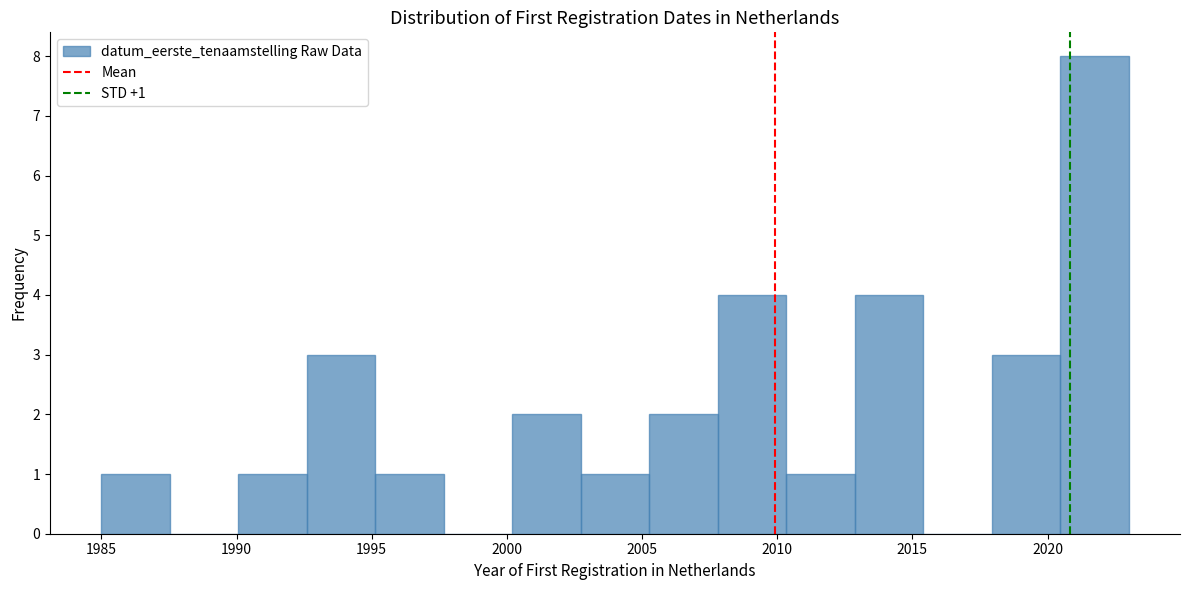

Over which range of the x-axis is the bar tallest?

2020.5 to 2023.0